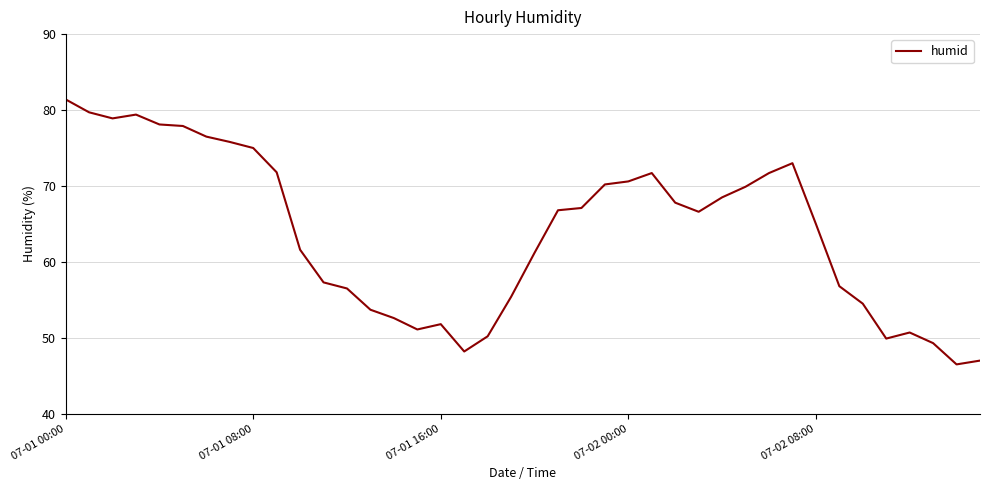

What is the greatest value displayed?

81.4